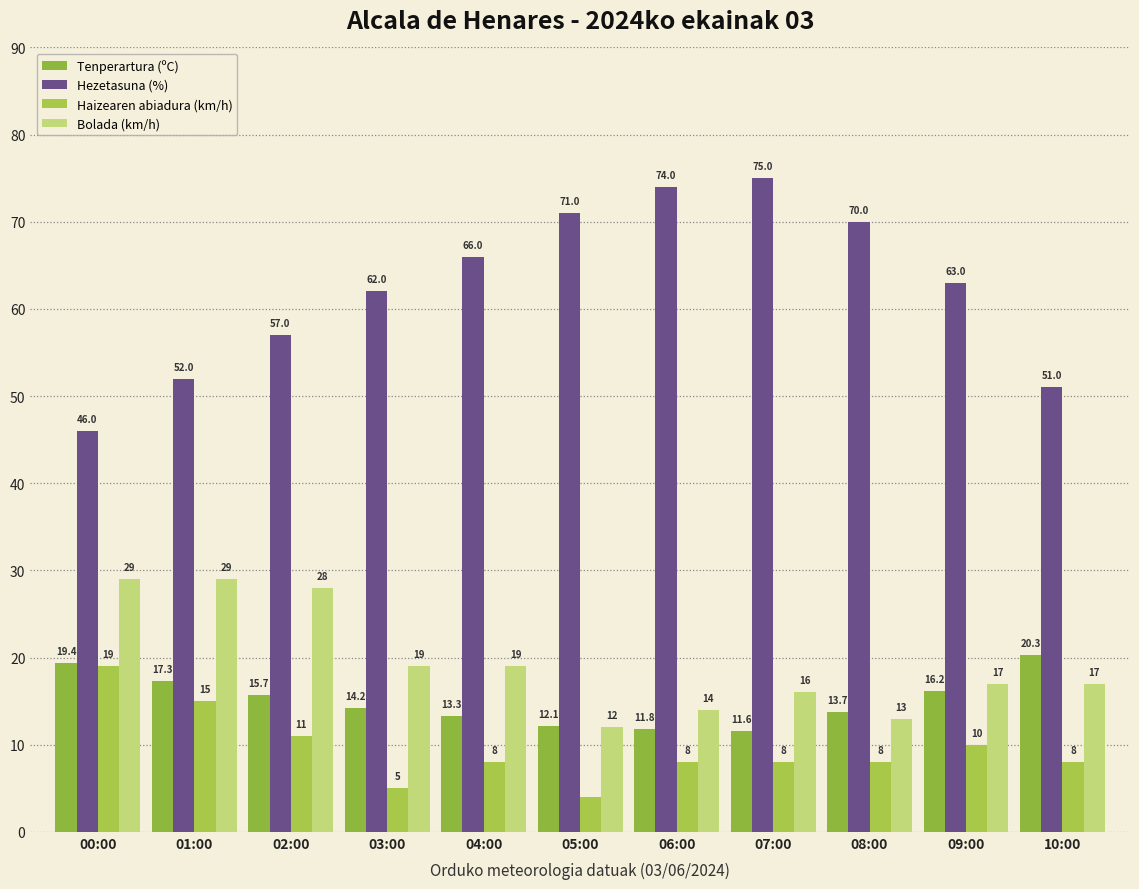

What is the difference between the Tenperartura (ºC) values at 06:00 and 08:00?

1.9